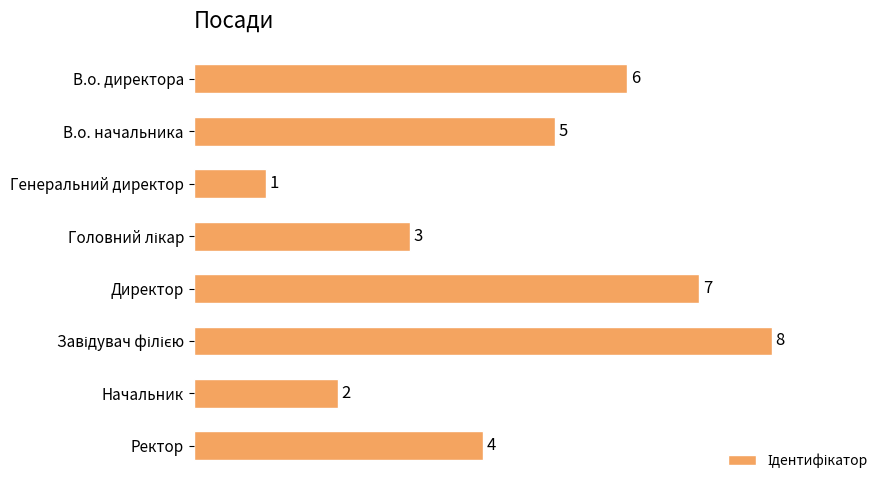

How many series are shown in this chart?

1